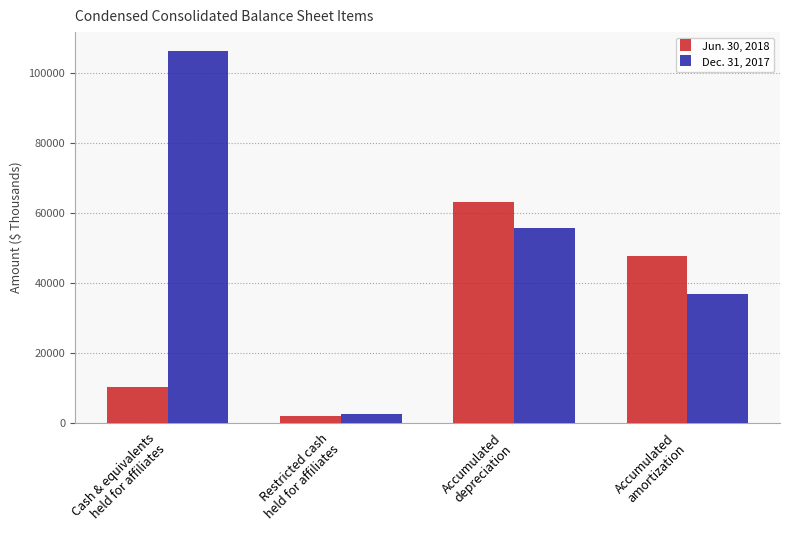

What is the value of the Jun. 30, 2018 bar at the 4th from the left?

47558